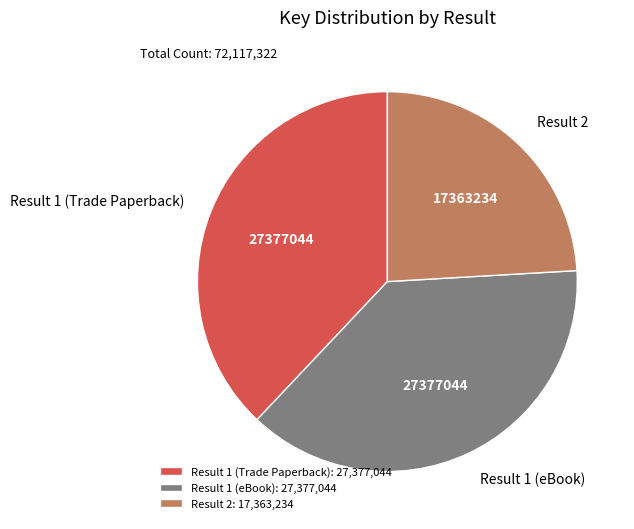

The Result 2 slice represents 31% of the pie. True or false?

False